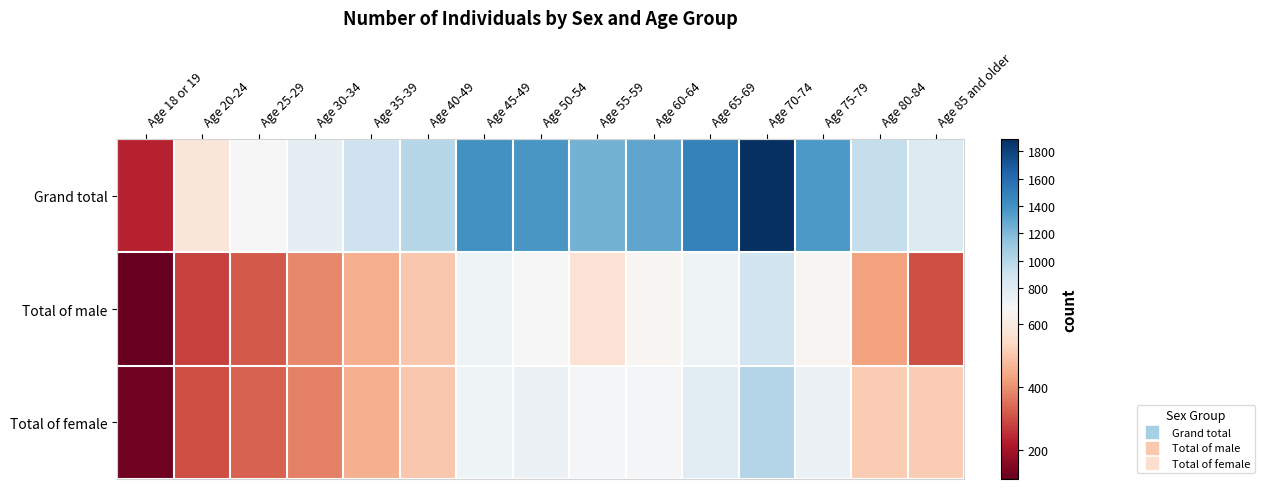

Reading right to left, extract all data points from this chart.

Grand total: Age 85 and older=813	Age 80-84=942	Age 75-79=1358	Age 70-74=1891	Age 65-69=1486	Age 60-64=1300	Age 55-59=1239	Age 50-54=1368	Age 45-49=1403	Age 40-49=1002	Age 35-39=904	Age 30-34=761	Age 25-29=646	Age 20-24=582	Age 18 or 19=234
Total of male: Age 85 and older=301	Age 80-84=430	Age 75-79=636	Age 70-74=883	Age 65-69=698	Age 60-64=636	Age 55-59=568	Age 50-54=647	Age 45-49=705	Age 40-49=501	Age 35-39=450	Age 30-34=387	Age 25-29=316	Age 20-24=281	Age 18 or 19=109
Total of female: Age 85 and older=512	Age 80-84=512	Age 75-79=722	Age 70-74=1008	Age 65-69=788	Age 60-64=664	Age 55-59=671	Age 50-54=721	Age 45-49=698	Age 40-49=501	Age 35-39=454	Age 30-34=374	Age 25-29=330	Age 20-24=301	Age 18 or 19=125